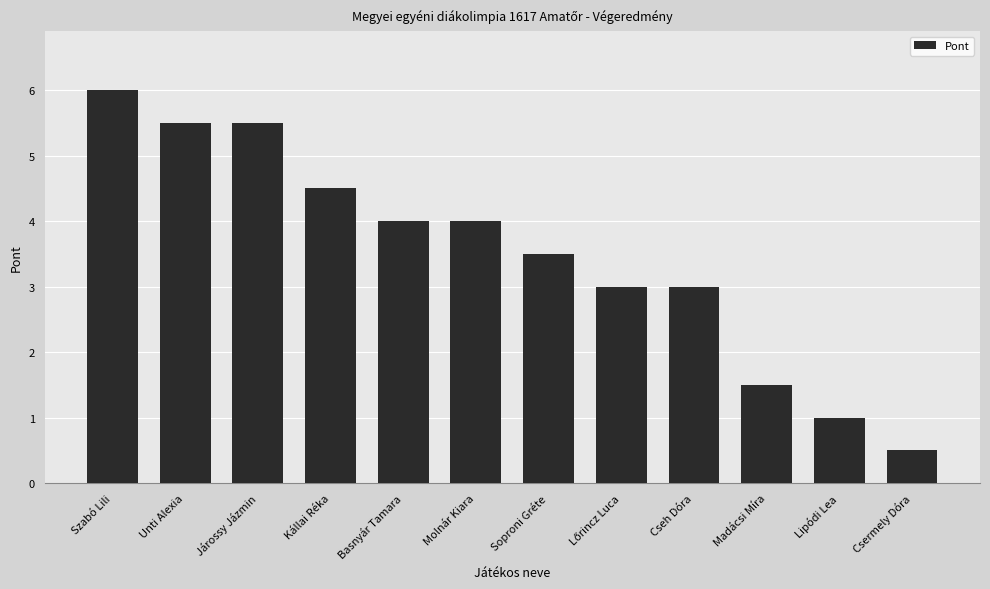

What is the sum of all values?

42.0